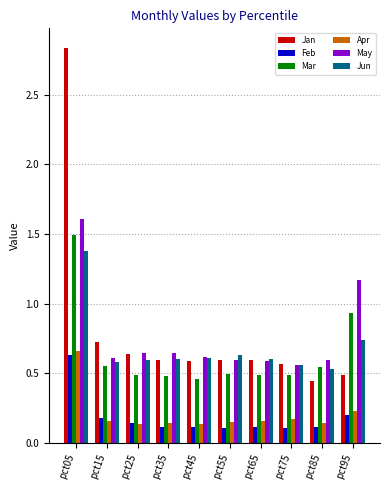

What is the difference between the maximum and second lowest values in the Jun series?

0.8